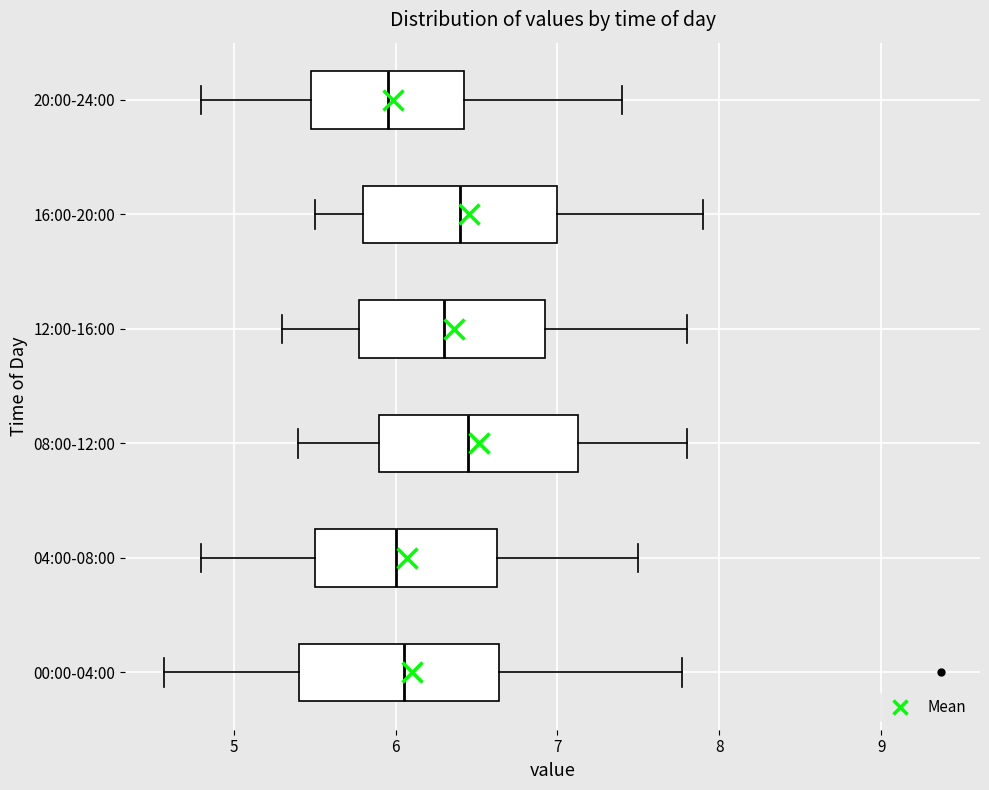

Where does the right whisker of the box for 00:00-04:00 end on the x-axis? The values are not printed on the chart, so give them approximately, as read against the axis.

7.8